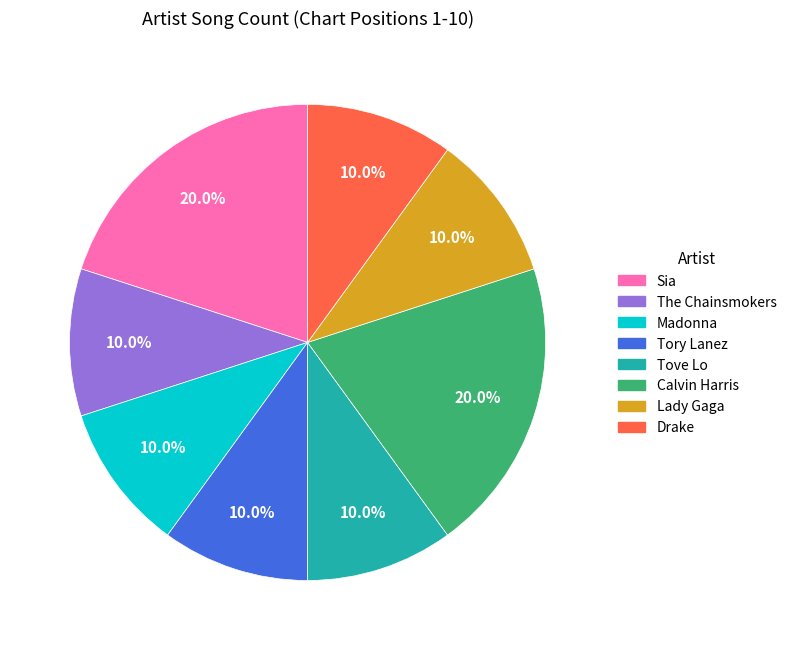

To the nearest percent, what percentage of the pie is Madonna?

10%